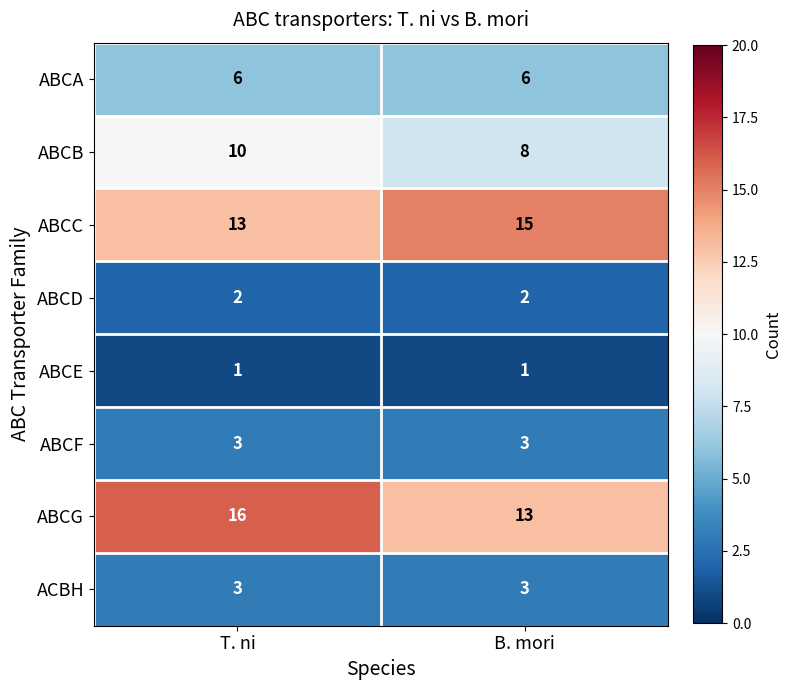

Between T. ni and B. mori, which series saw the biggest shift?

ABCG